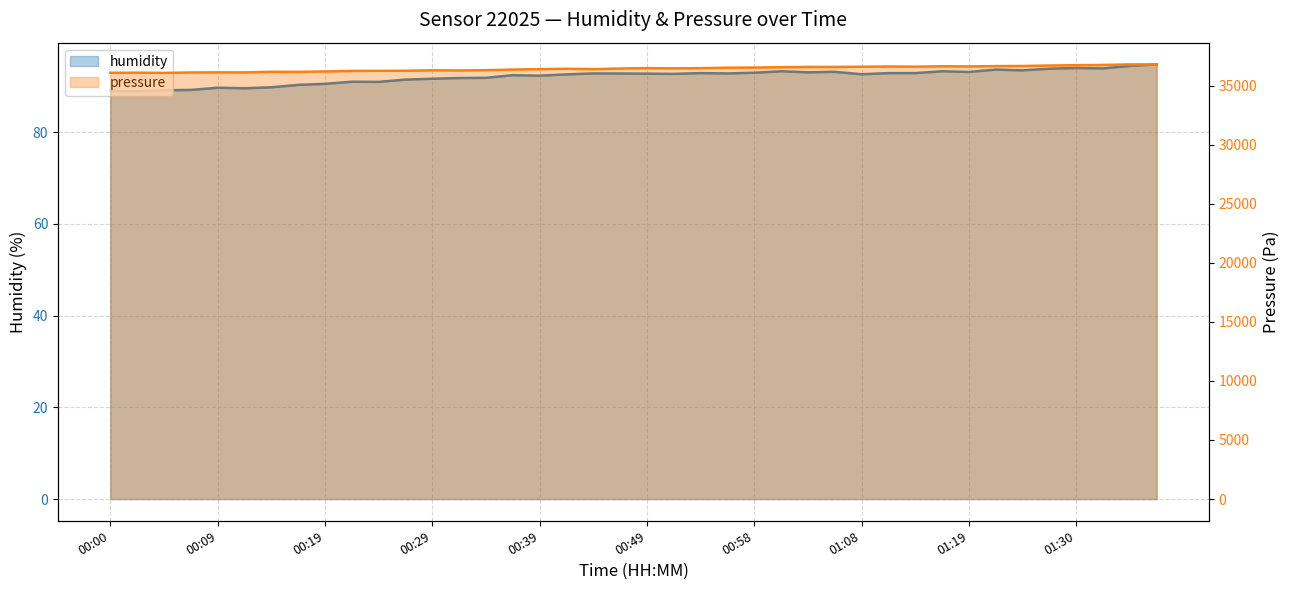

Is the value of humidity at 00:44 greater than the value of pressure at 00:27?

No